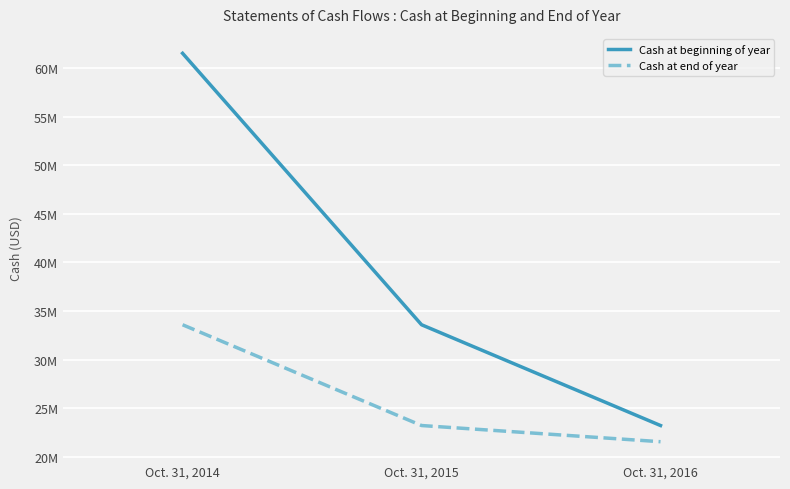

What is the difference between the maximum and minimum values in the Cash at beginning of year series?

38283642